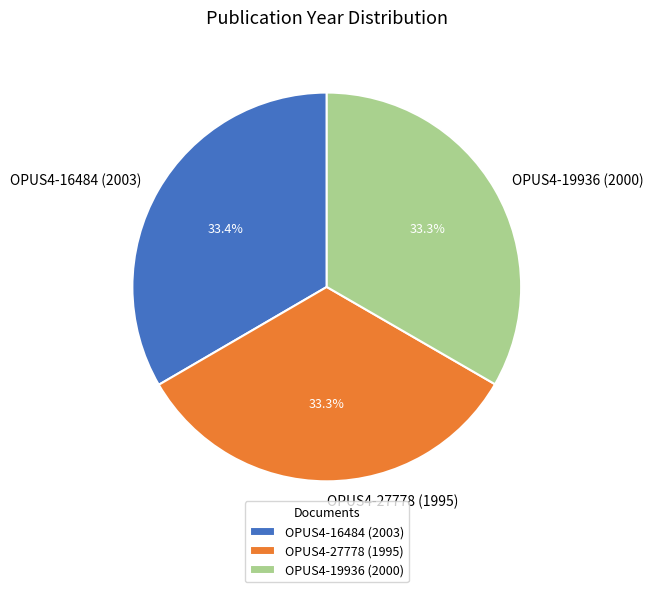

Is OPUS4-19936 (2000) the majority of the pie?

No